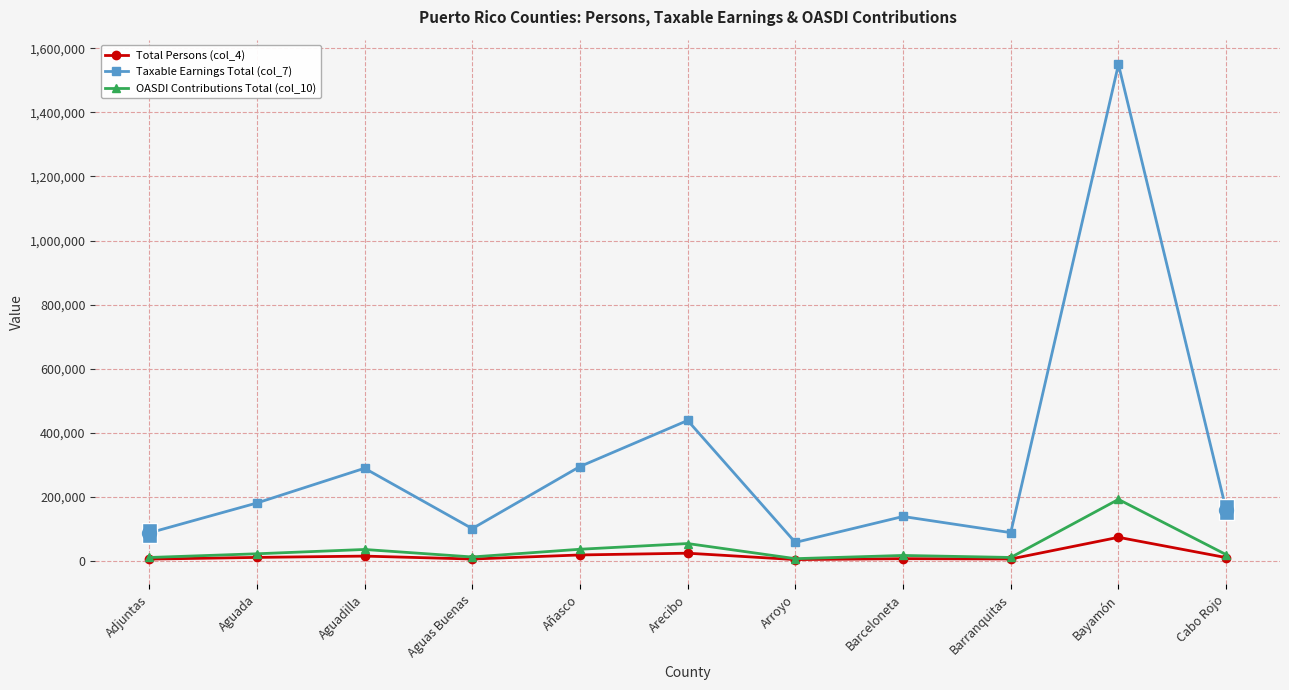

What is the spread (max minus min) of values at Arroyo?

53557